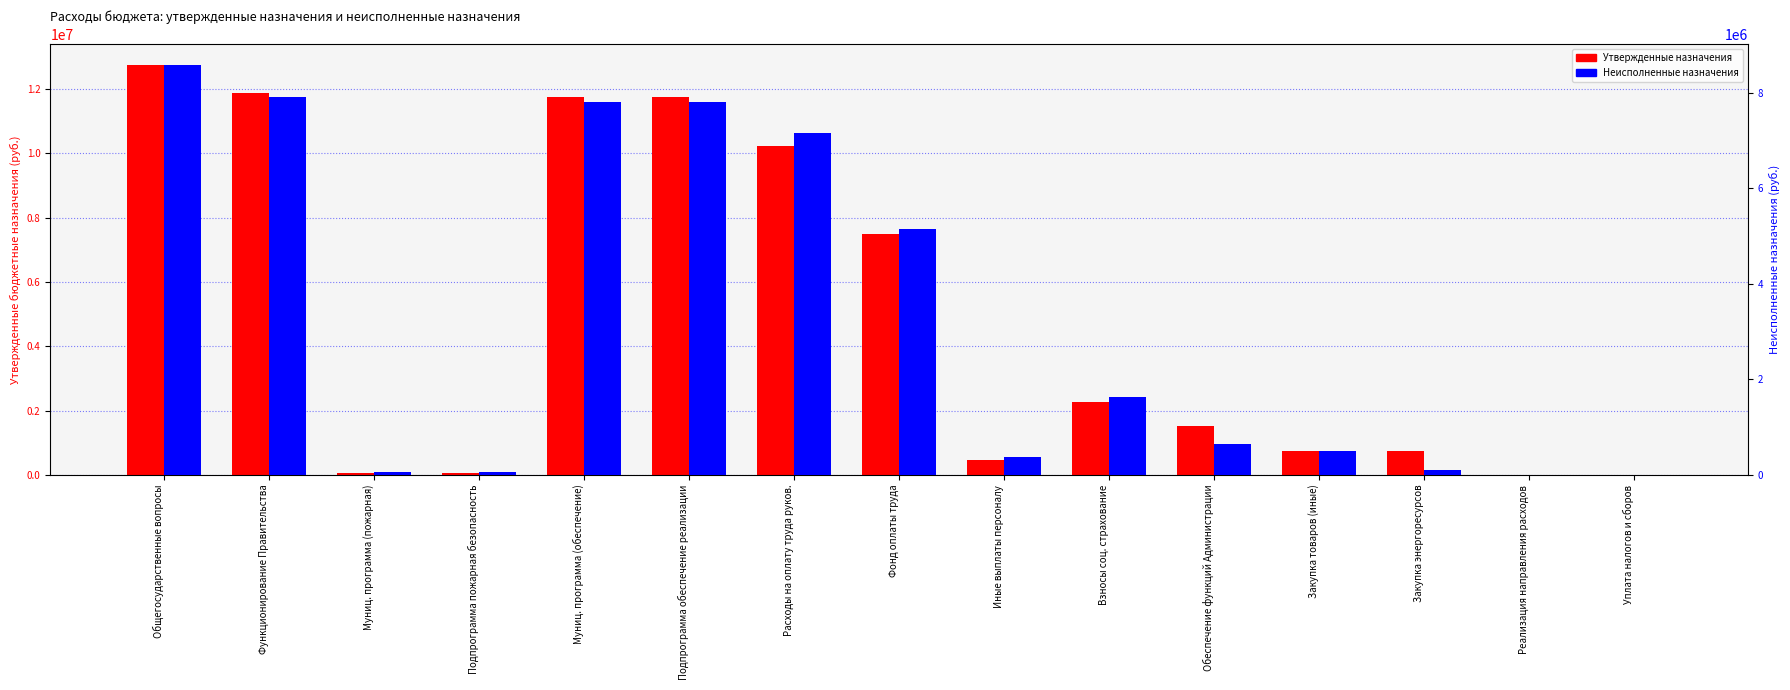

What is the difference between the maximum and minimum values in the Утвержденные назначения series?

12757100.0